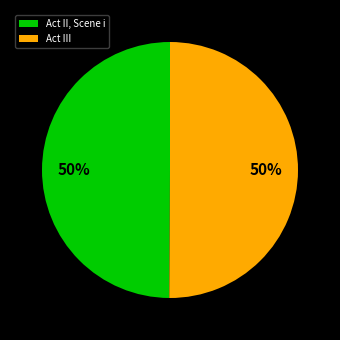

To the nearest percent, what is the average slice percentage?

50%